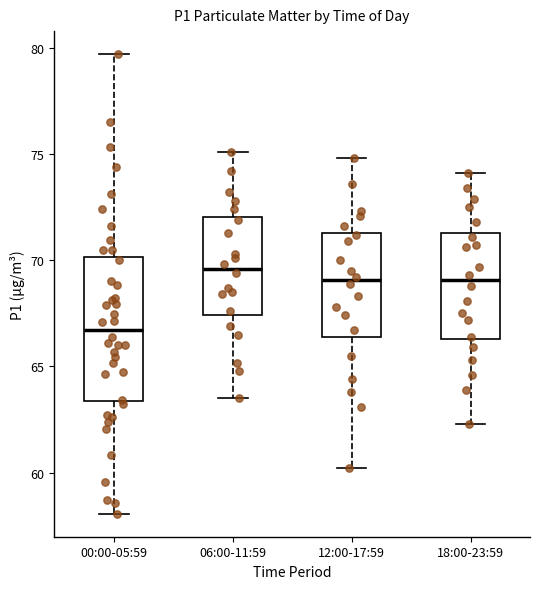

Reading left to right, read every box against the y-axis: the position of its median line, the range the box covers, and the ends of its whiskers. The values are not printed on the chart, so give them approximately, as read against the axis.

00:00-05:59: median 66.5, box 63.5 to 70.0, whiskers 58.0 to 79.5
06:00-11:59: median 69.5, box 67.5 to 72.0, whiskers 63.5 to 75.0
12:00-17:59: median 69.0, box 66.5 to 71.5, whiskers 60.0 to 75.0
18:00-23:59: median 69.0, box 66.5 to 71.5, whiskers 62.5 to 74.0